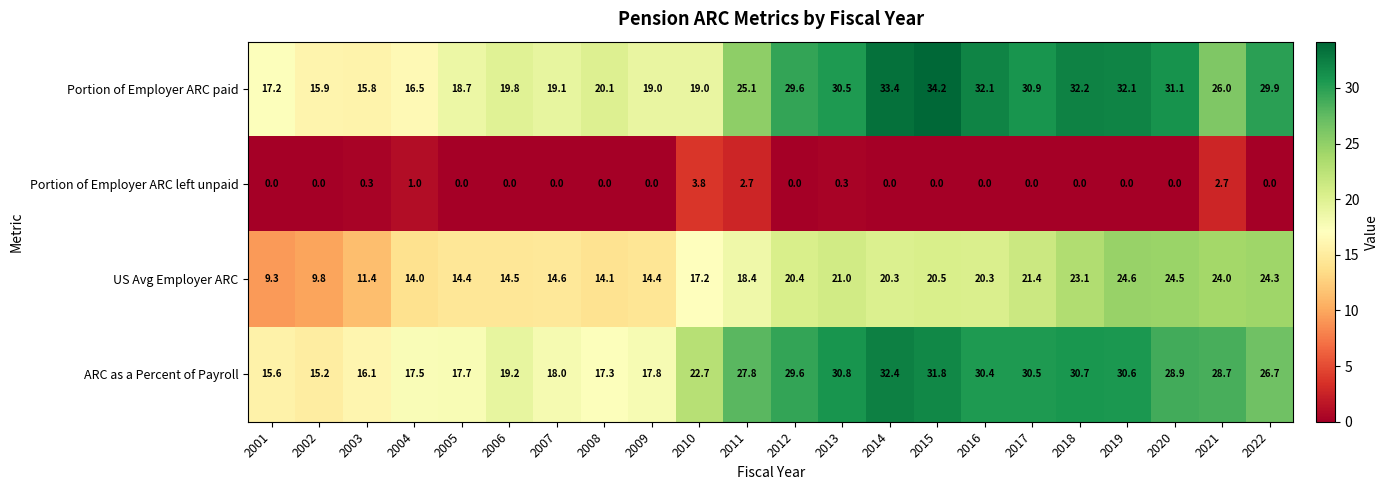

Is the value of Portion of Employer ARC paid at 2011 greater than the value of ARC as a Percent of Payroll at 2021?

No